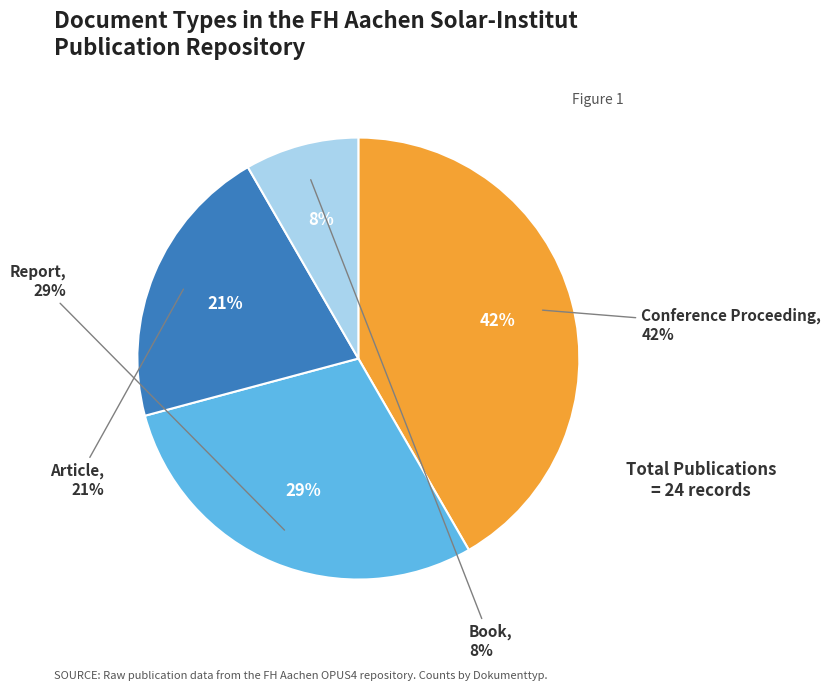

True or false: Conference Proceeding accounts for 42% of the total.

True